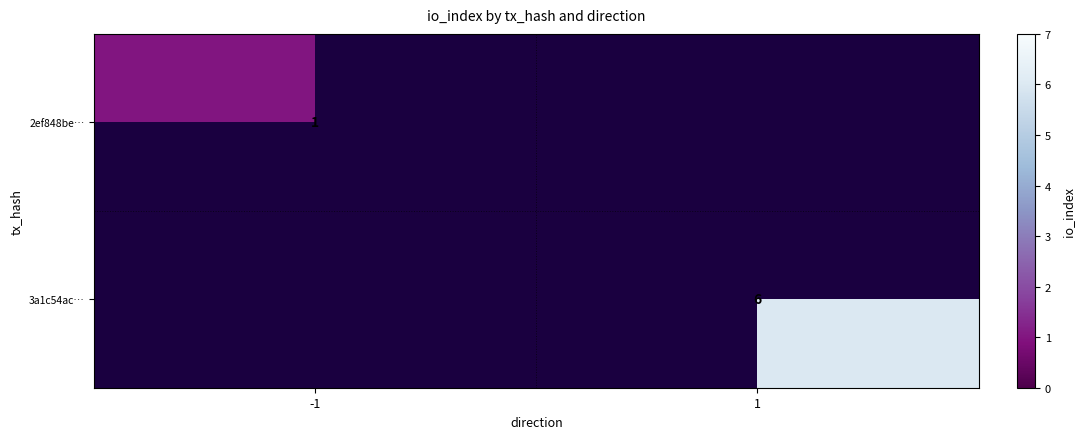

The value of 3a1c54ac… at 1 is 6. True or false?

True